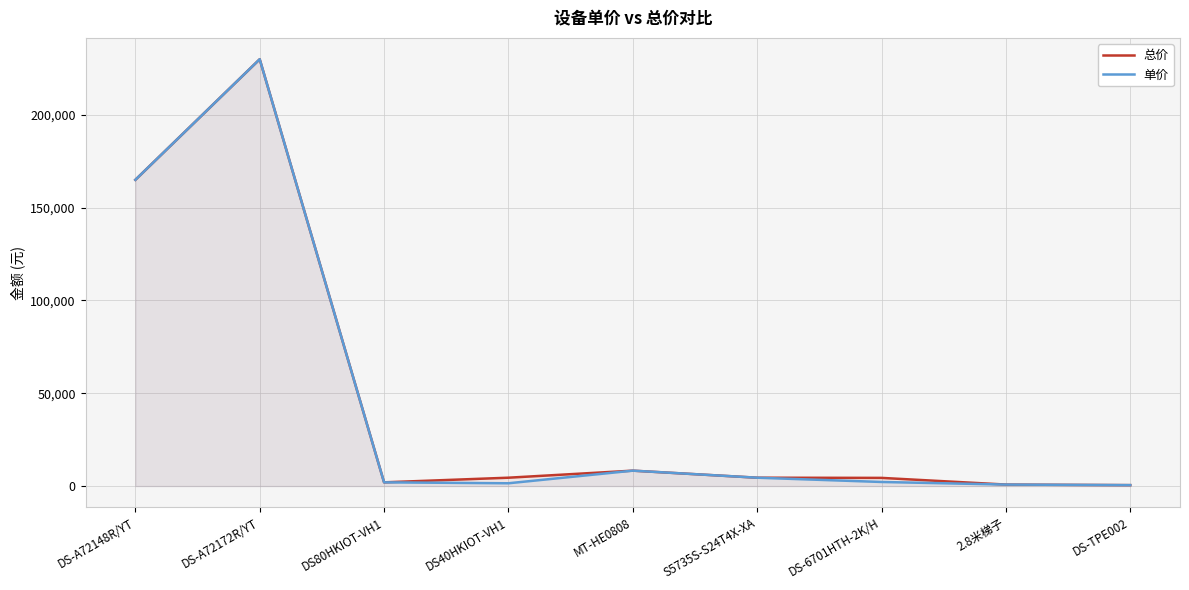

Does the chart have visible grid lines?

Yes